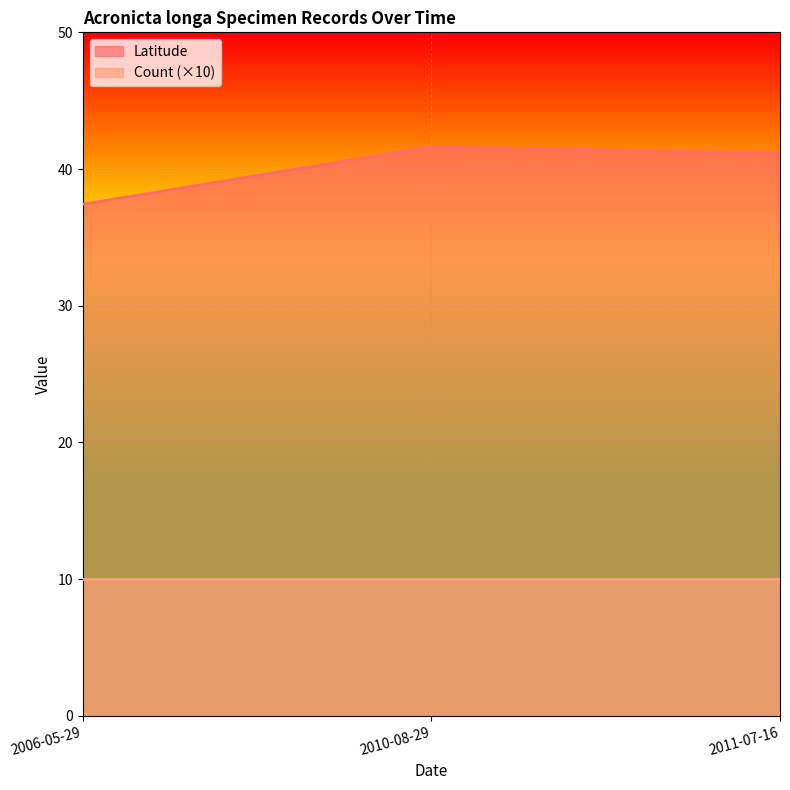

How many values are below 41?

1